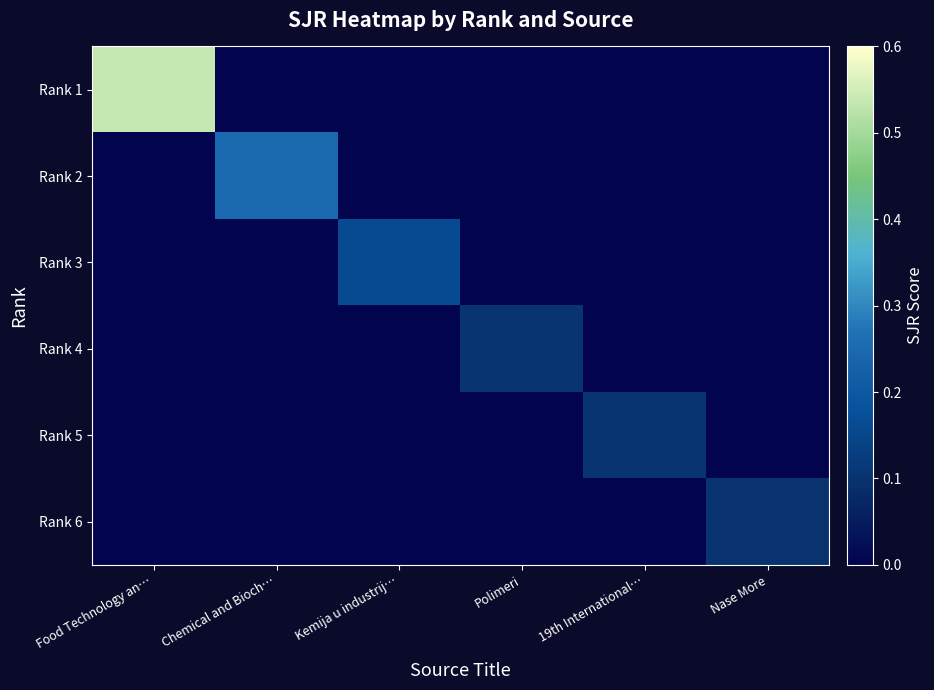

Reading left to right, extract all data points from this chart.

Rank 1: Food Technology an…=0.5	Chemical and Bioch…=0.0	Kemija u industrij…=0.0	Polimeri=0.0	19th International…=0.0	Nase More=0.0
Rank 2: Food Technology an…=0.0	Chemical and Bioch…=0.2	Kemija u industrij…=0.0	Polimeri=0.0	19th International…=0.0	Nase More=0.0
Rank 3: Food Technology an…=0.0	Chemical and Bioch…=0.0	Kemija u industrij…=0.2	Polimeri=0.0	19th International…=0.0	Nase More=0.0
Rank 4: Food Technology an…=0.0	Chemical and Bioch…=0.0	Kemija u industrij…=0.0	Polimeri=0.1	19th International…=0.0	Nase More=0.0
Rank 5: Food Technology an…=0.0	Chemical and Bioch…=0.0	Kemija u industrij…=0.0	Polimeri=0.0	19th International…=0.1	Nase More=0.0
Rank 6: Food Technology an…=0.0	Chemical and Bioch…=0.0	Kemija u industrij…=0.0	Polimeri=0.0	19th International…=0.0	Nase More=0.1